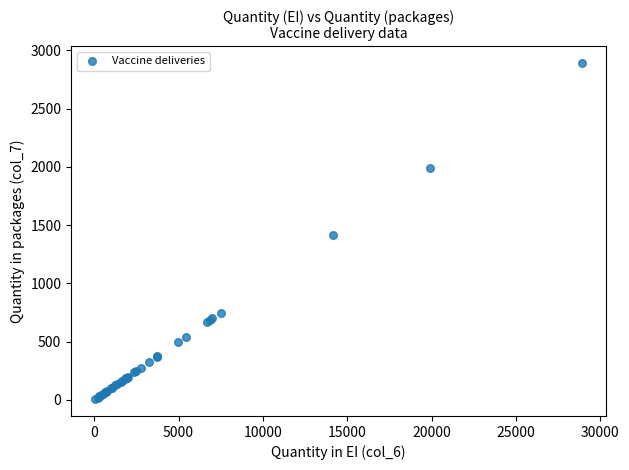

What Y value in the scatter plot is closest to 1449?

1417